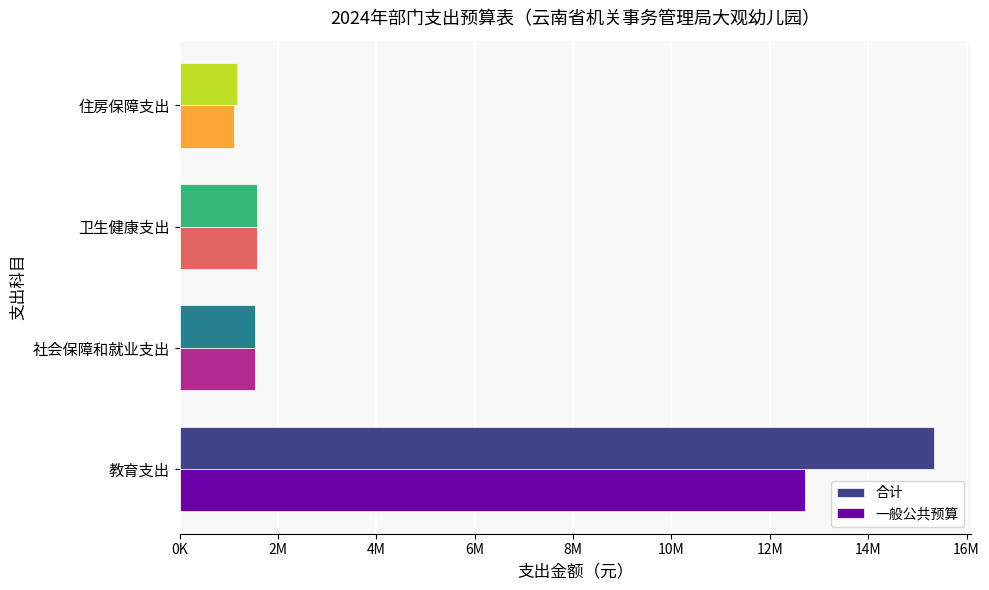

What are all the series names shown in the legend?

合计, 一般公共预算